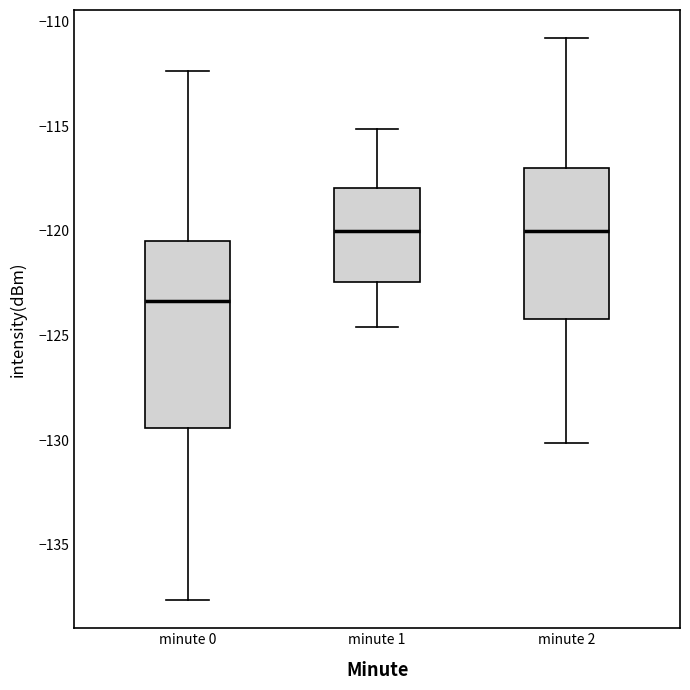

Where does the lower whisker of the box for minute 1 end on the y-axis? The values are not printed on the chart, so give them approximately, as read against the axis.

-124.5